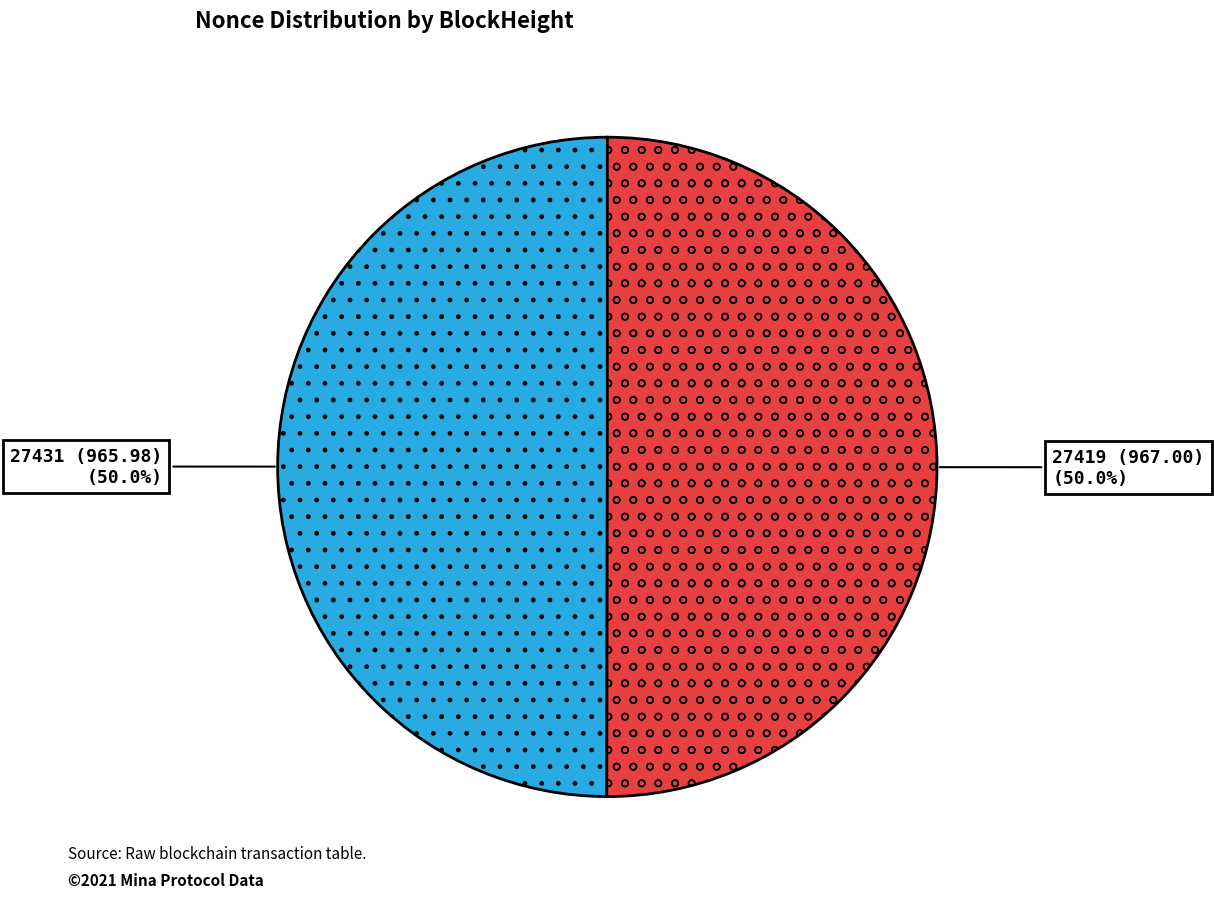

What is the ratio of the value at 27419 (967.00) to the value at 27431 (965.98)?

1.0